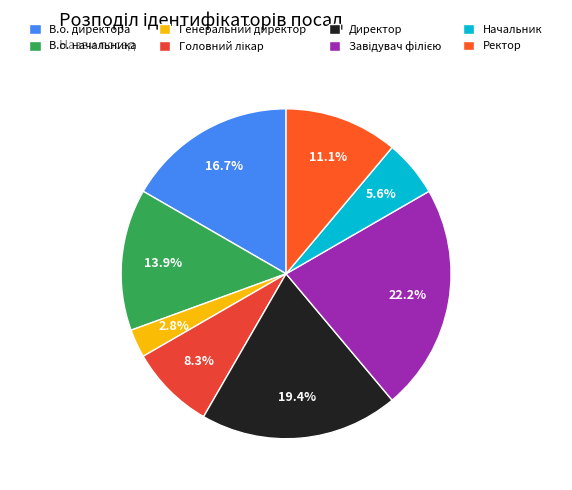

Rank the categories by value from lowest to highest.

Генеральний директор, Начальник, Головний лікар, Ректор, В.о. начальника, В.о. директора, Директор, Завідувач філією